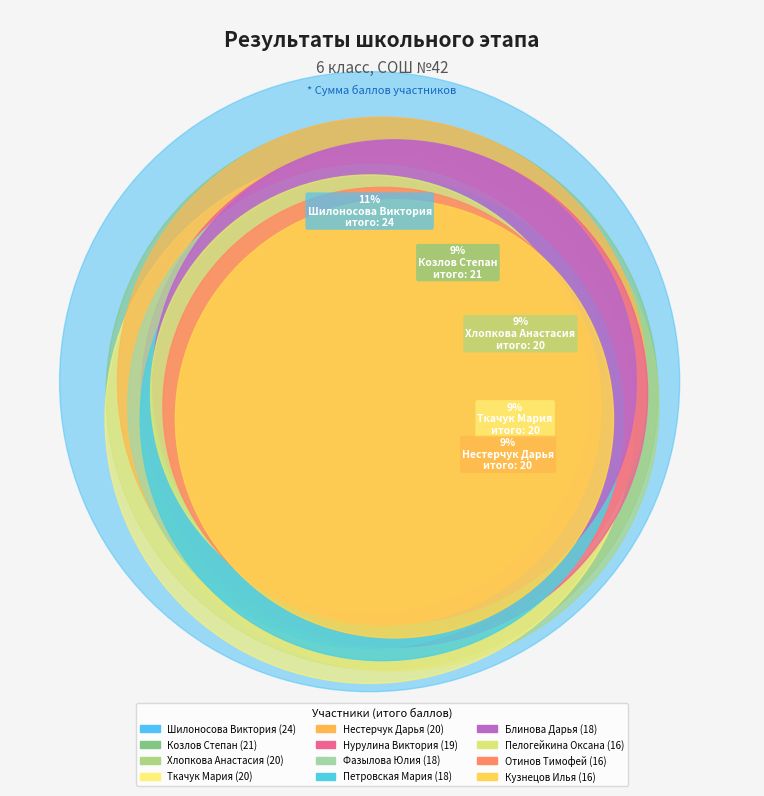

True or false: Козлов Степан accounts for 9% of the total.

True